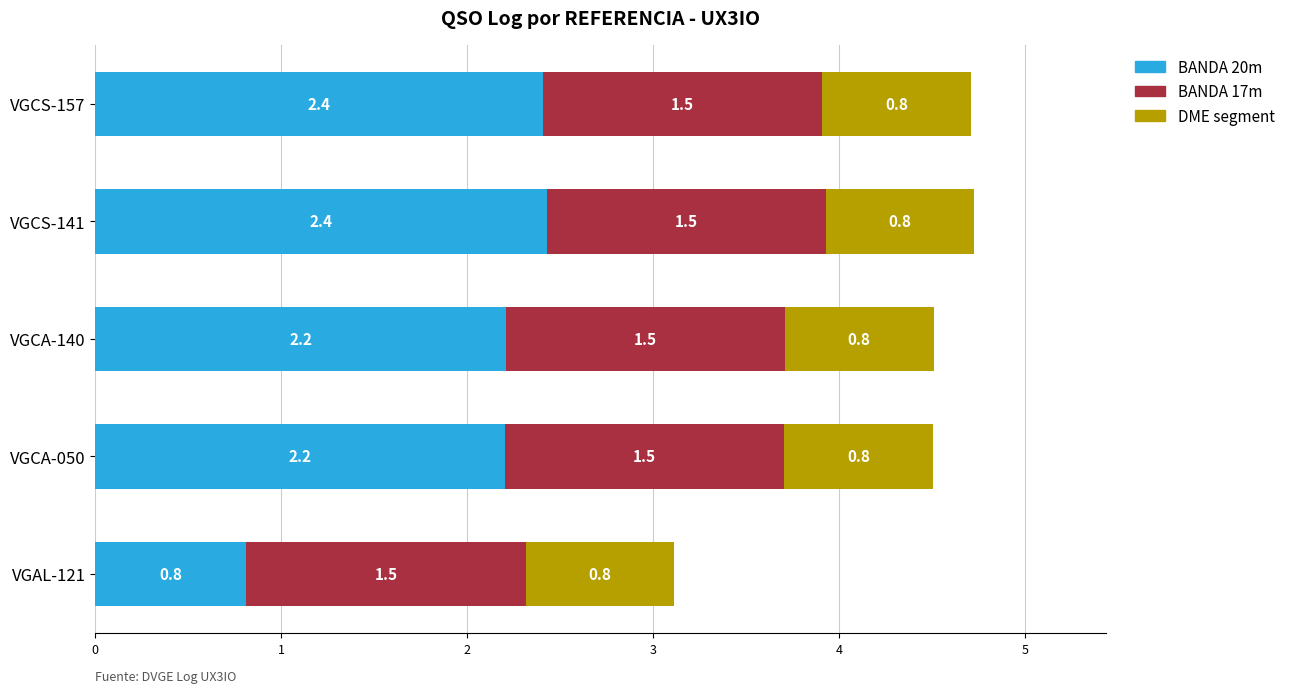

How many values in the BANDA 20m series are below 2?

1